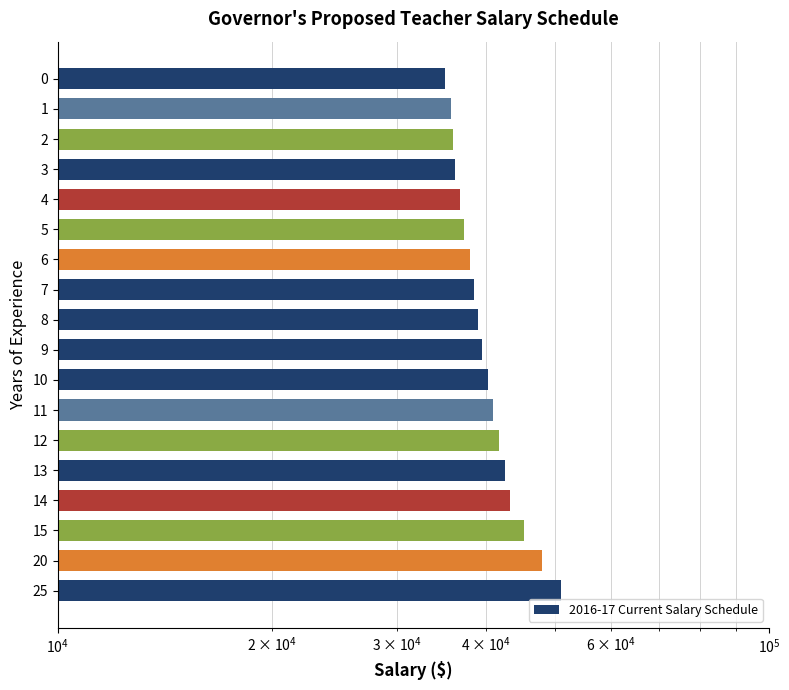

What is the difference between the maximum and minimum values?

16000